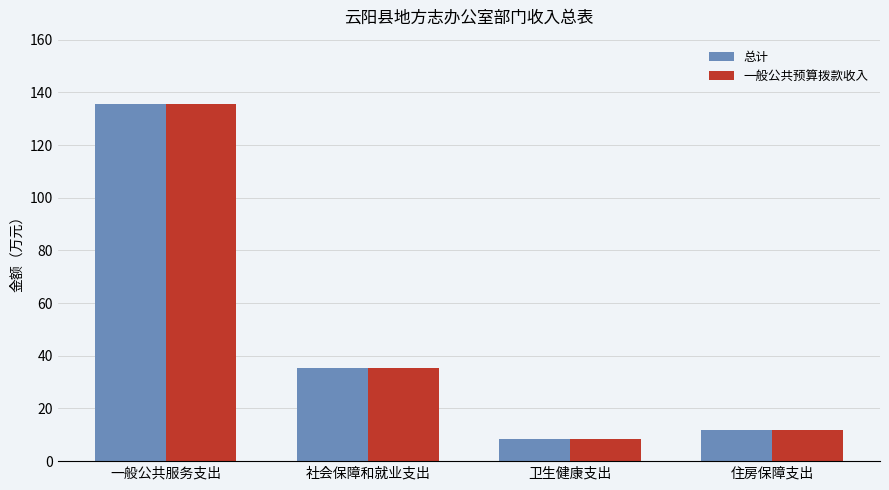

What are all the series names shown in the legend?

总计, 一般公共预算拨款收入